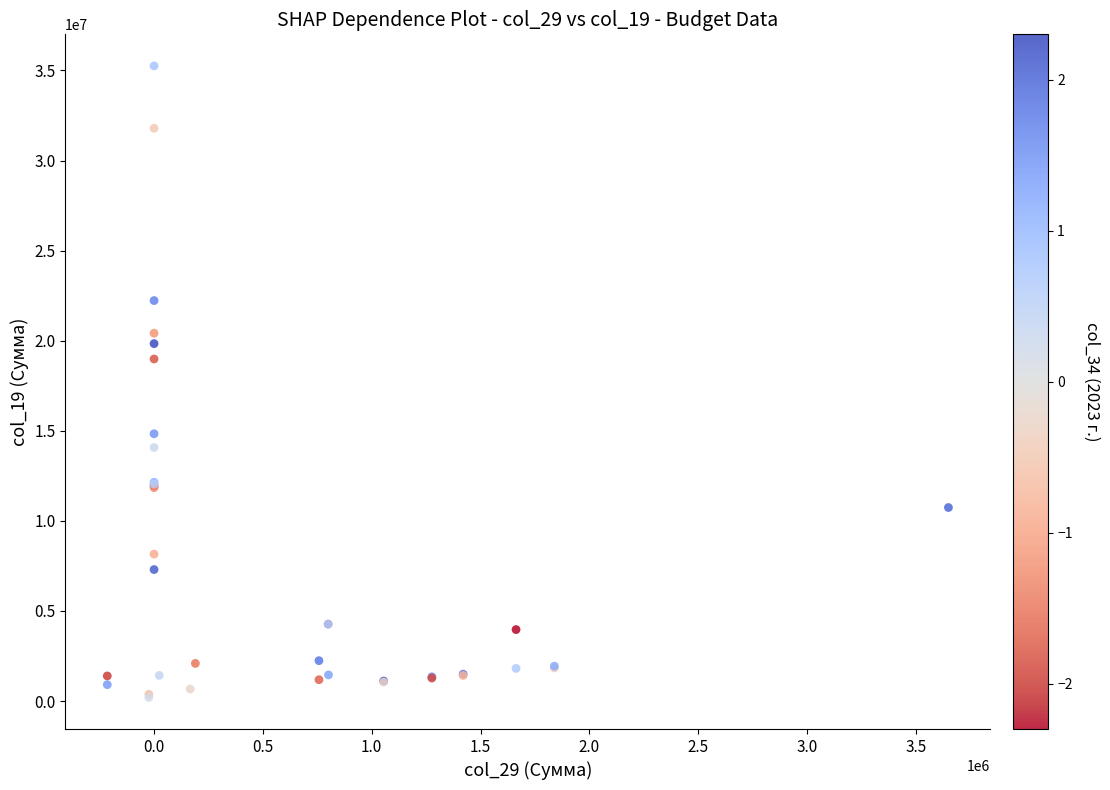

What Y value in the scatter plot is closest to 17726716?

18986215.8